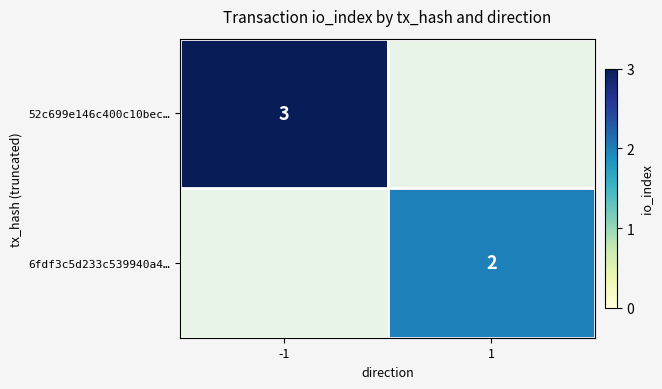

Is the value of 52c699e146c400c10bec… at -1 greater than the value of 6fdf3c5d233c539940a4… at 1?

Yes